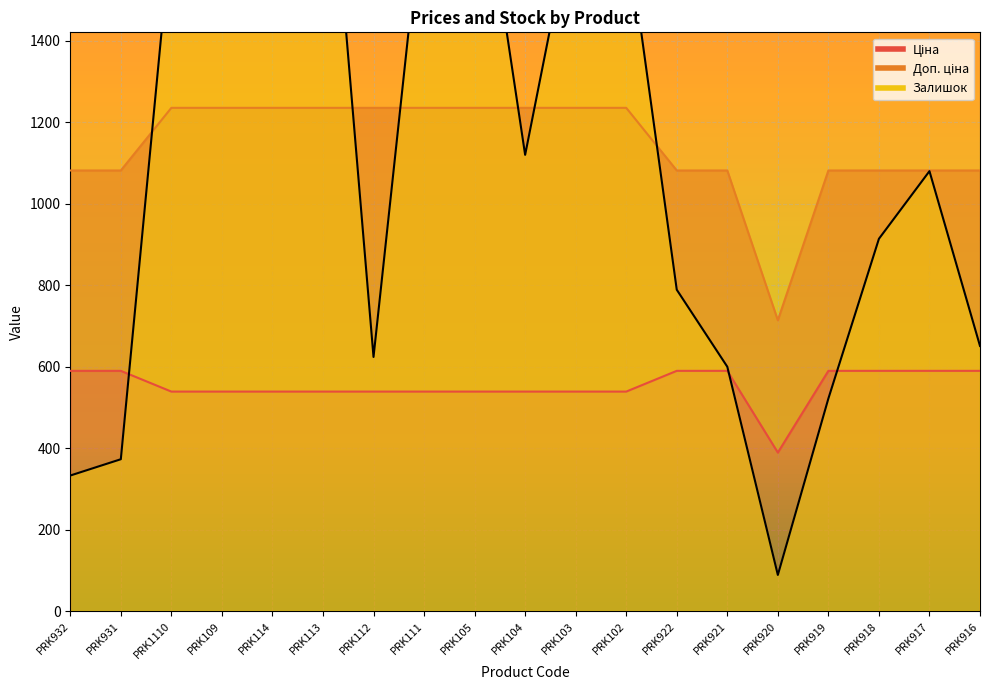

At which category does the chart reach its minimum across all series?

PRK920